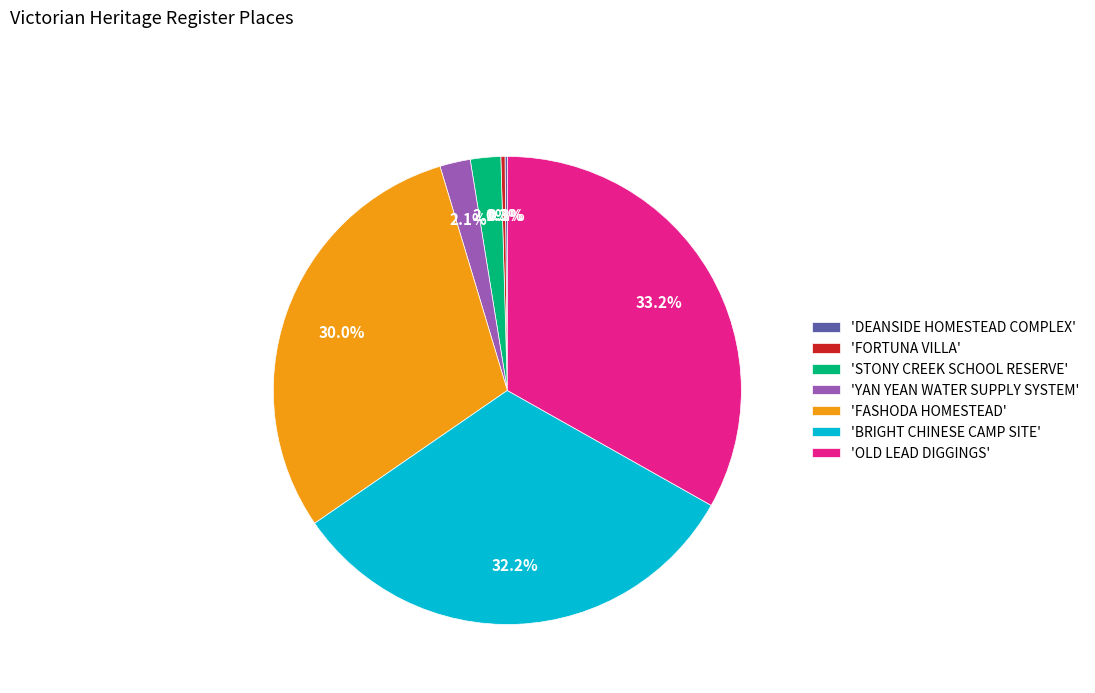

Which category has the biggest portion of the pie?

'OLD LEAD DIGGINGS'